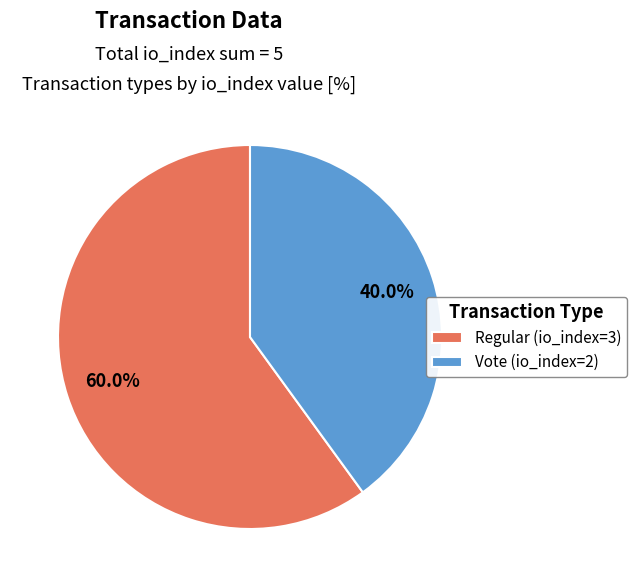

To the nearest percent, what is the difference between the largest and smallest slice percentages?

20%